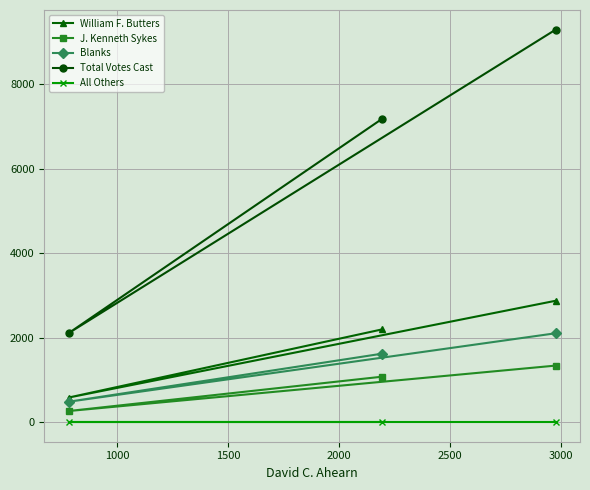

Reading left to right, transcribe all the data shown in this chart.

William F. Butters: 581	2195	2871
J. Kenneth Sykes: 262	1075	1337
Blanks: 482	1620	2102
Total Votes Cast: 2106	7180	9286
All Others: 0	0	0